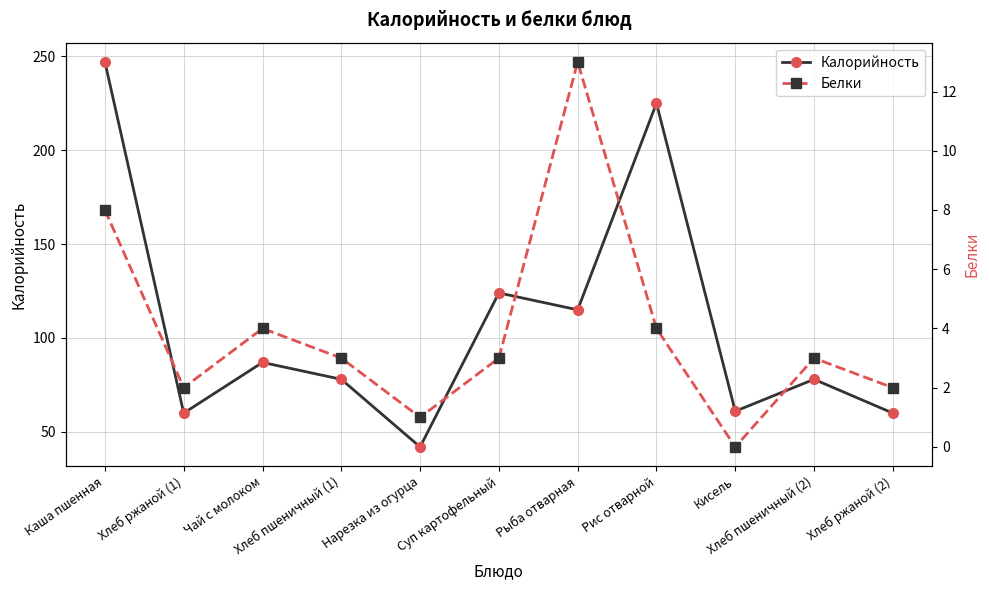

What are all the series names shown in the legend?

Калорийность, Белки